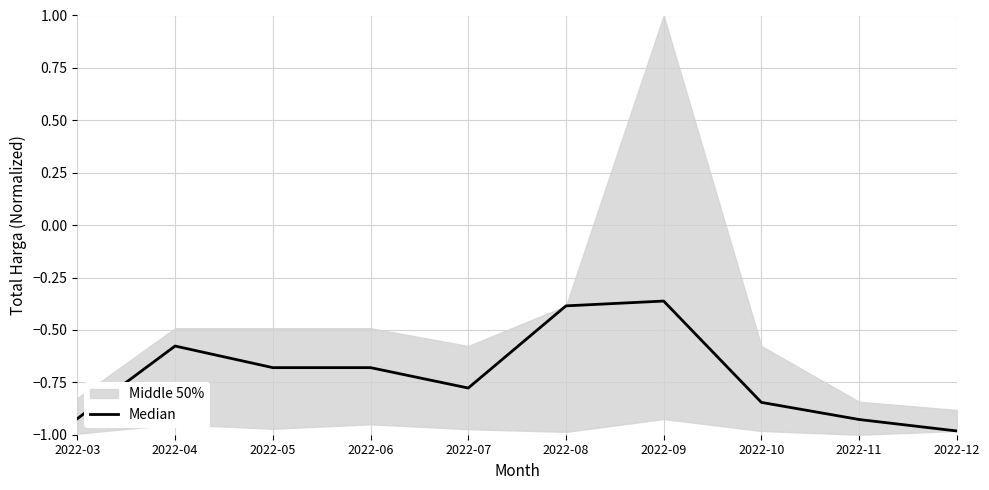

What is the value of the 9th point from the left?

-0.9